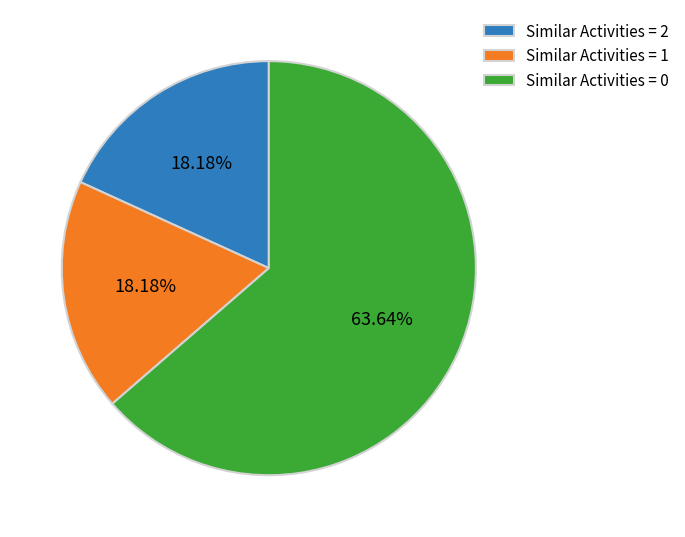

To the nearest percent, what is the difference between the largest and smallest slice percentages?

45%